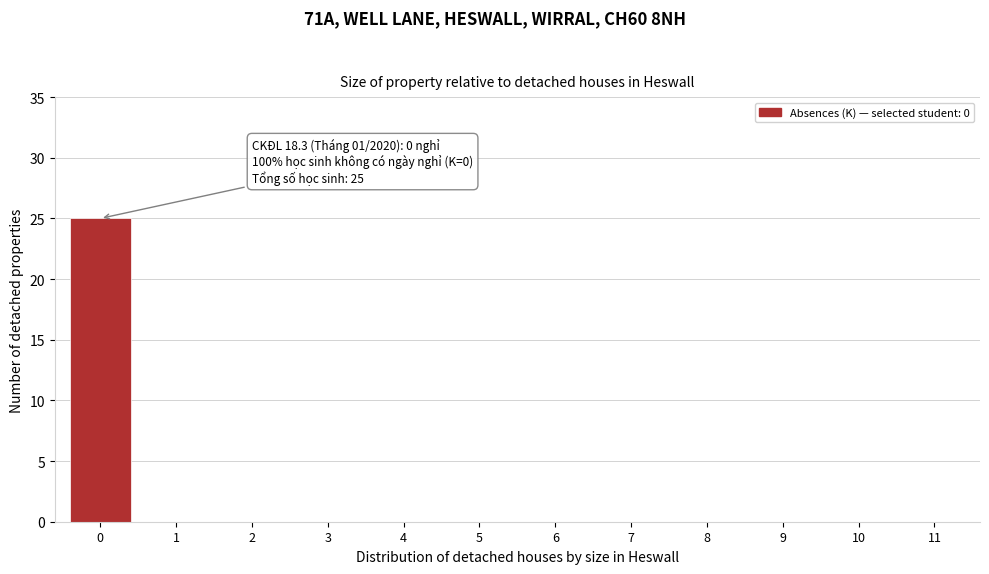

Reading left to right, what are all the values shown in this chart?

0=25	1=0	2=0	3=0	4=0	5=0	6=0	7=0	8=0	9=0	10=0	11=0